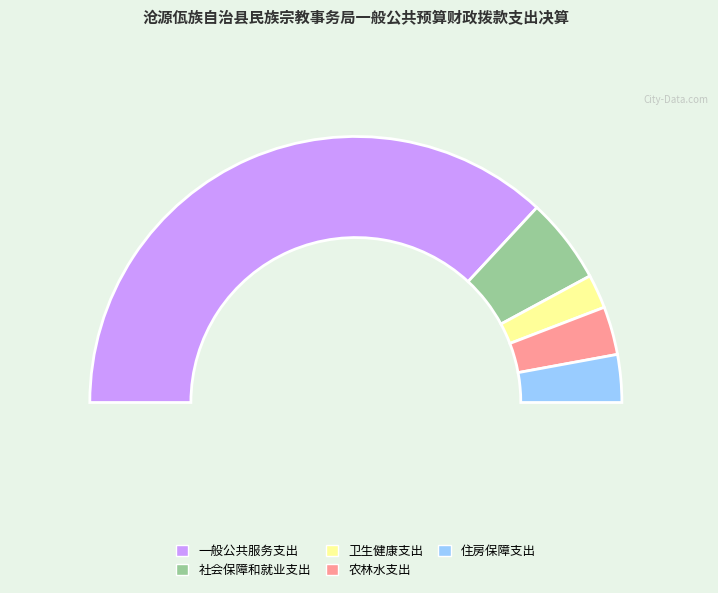

To the nearest percent, what percentage of the pie is 卫生健康支出?

4%